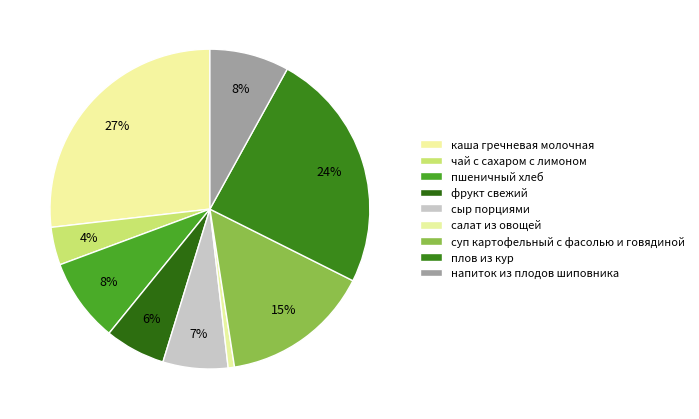

Count the number of slices in the pie.

9